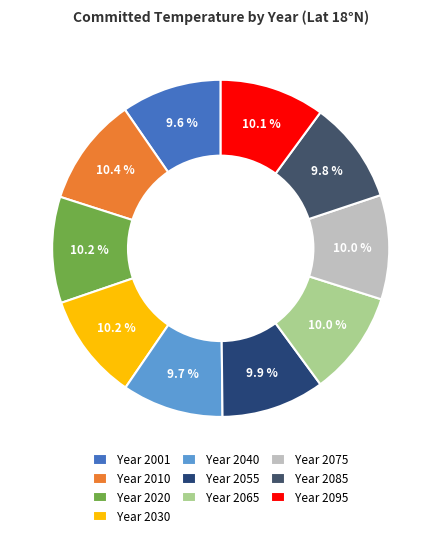

Count the number of slices in the pie.

10